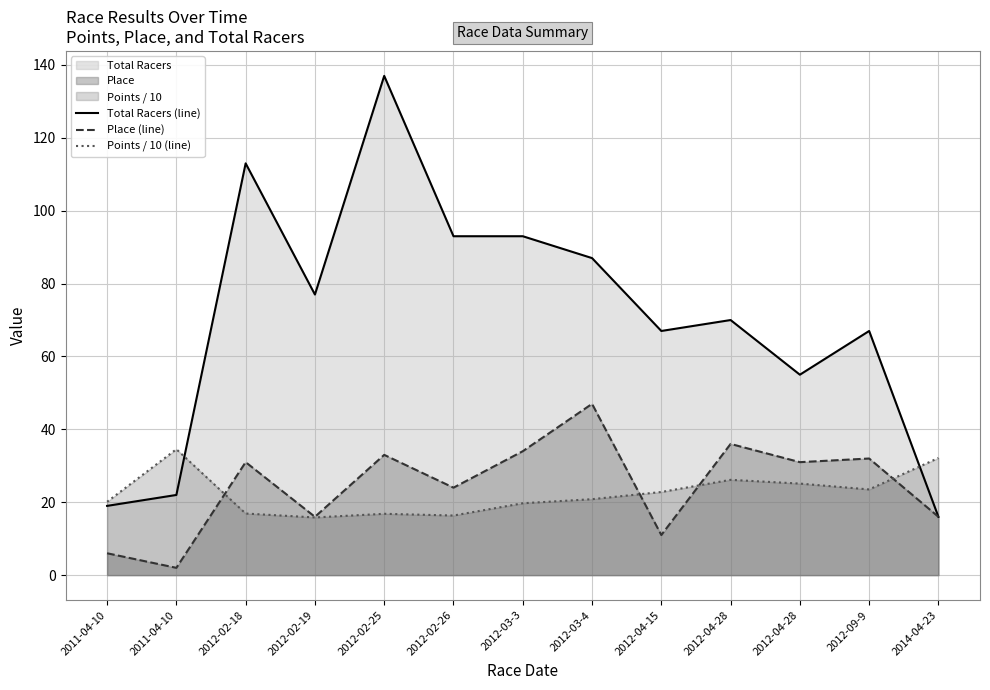

Where does the Total Racers (line) series first go above 70?

2012-02-18